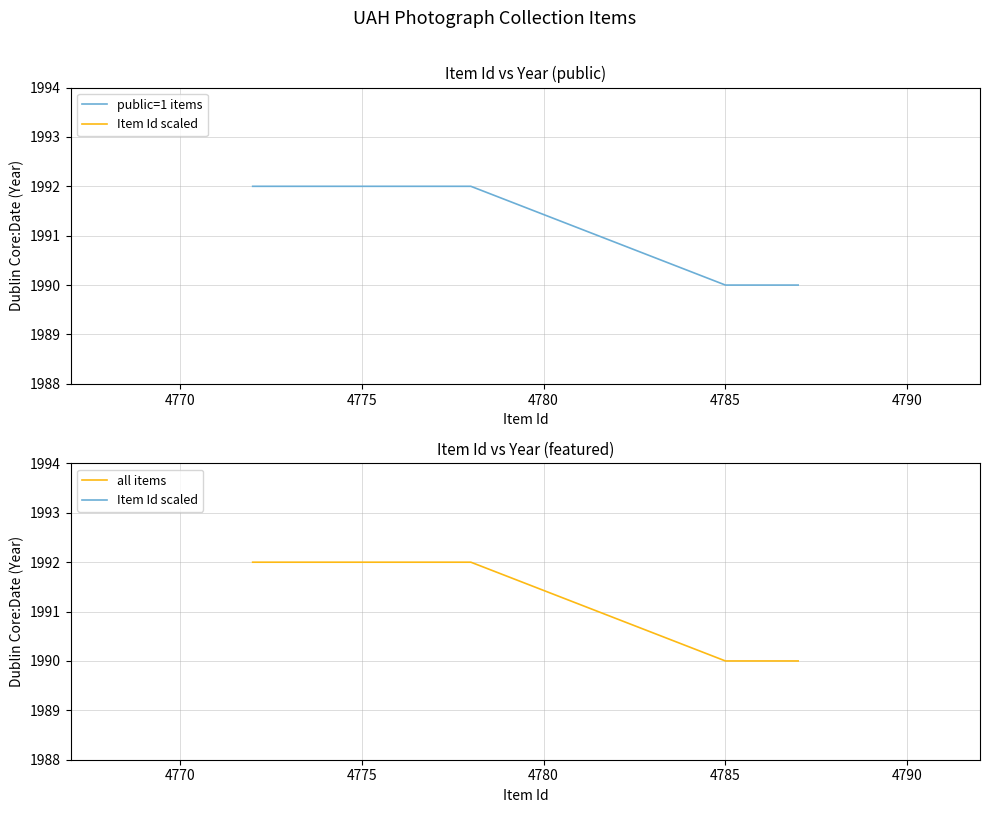

The value of Item Id scaled at 4785 is 3266.7. True or false?

False